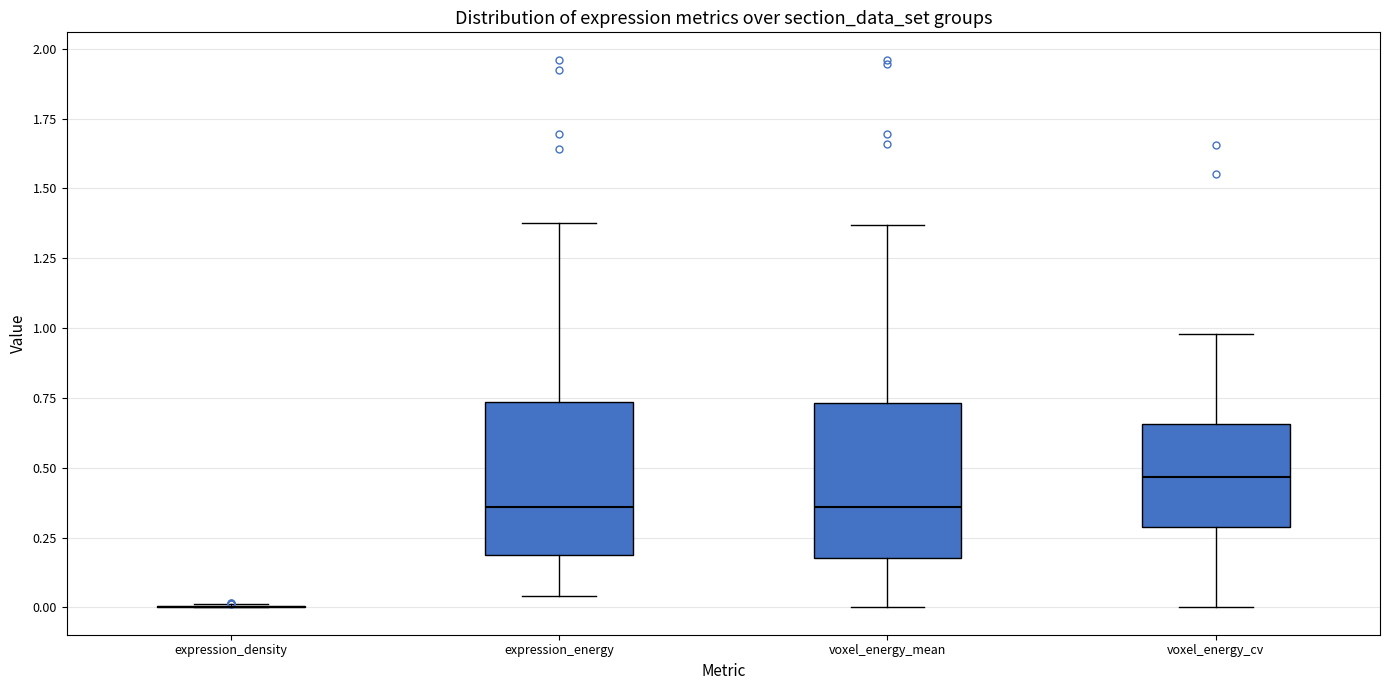

Reading left to right, read every box against the y-axis: the position of its median line, the range the box covers, and the ends of its whiskers. The values are not printed on the chart, so give them approximately, as read against the axis.

expression_density: box collapsed to a line at 0.00, whiskers 0.00 to 0.00
expression_energy: median 0.35, box 0.20 to 0.75, whiskers 0.05 to 1.40
voxel_energy_mean: median 0.35, box 0.20 to 0.75, whiskers 0.00 to 1.35
voxel_energy_cv: median 0.45, box 0.30 to 0.65, whiskers 0.00 to 1.00